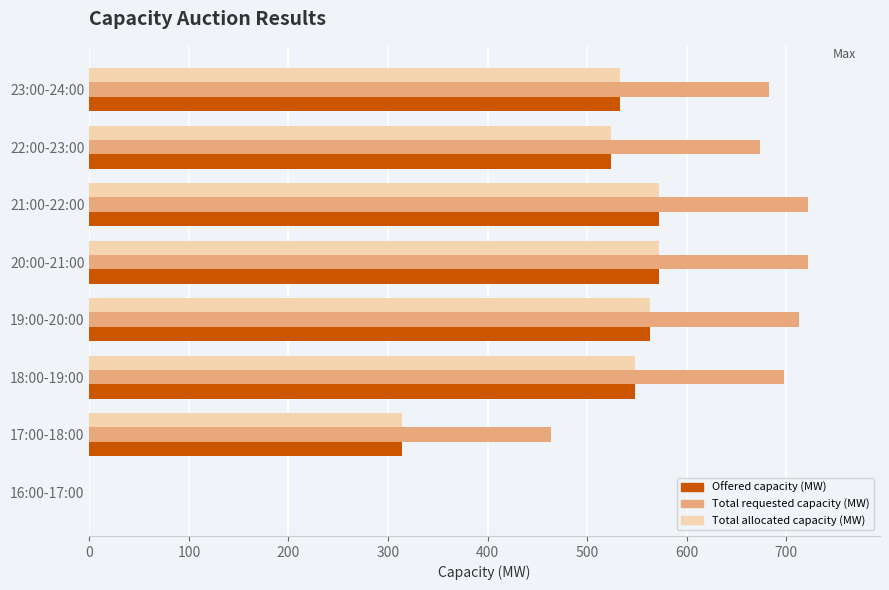

Which series changed the most between 16:00-17:00 and 18:00-19:00?

Total requested capacity (MW)